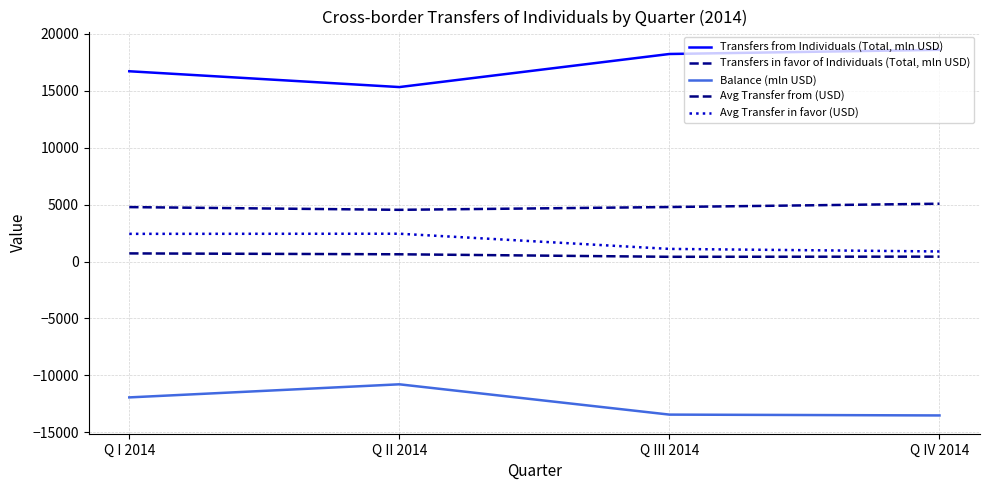

True or false: Transfers from Individuals (Total, mln USD) and Avg Transfer in favor (USD) intersect in this chart.

False